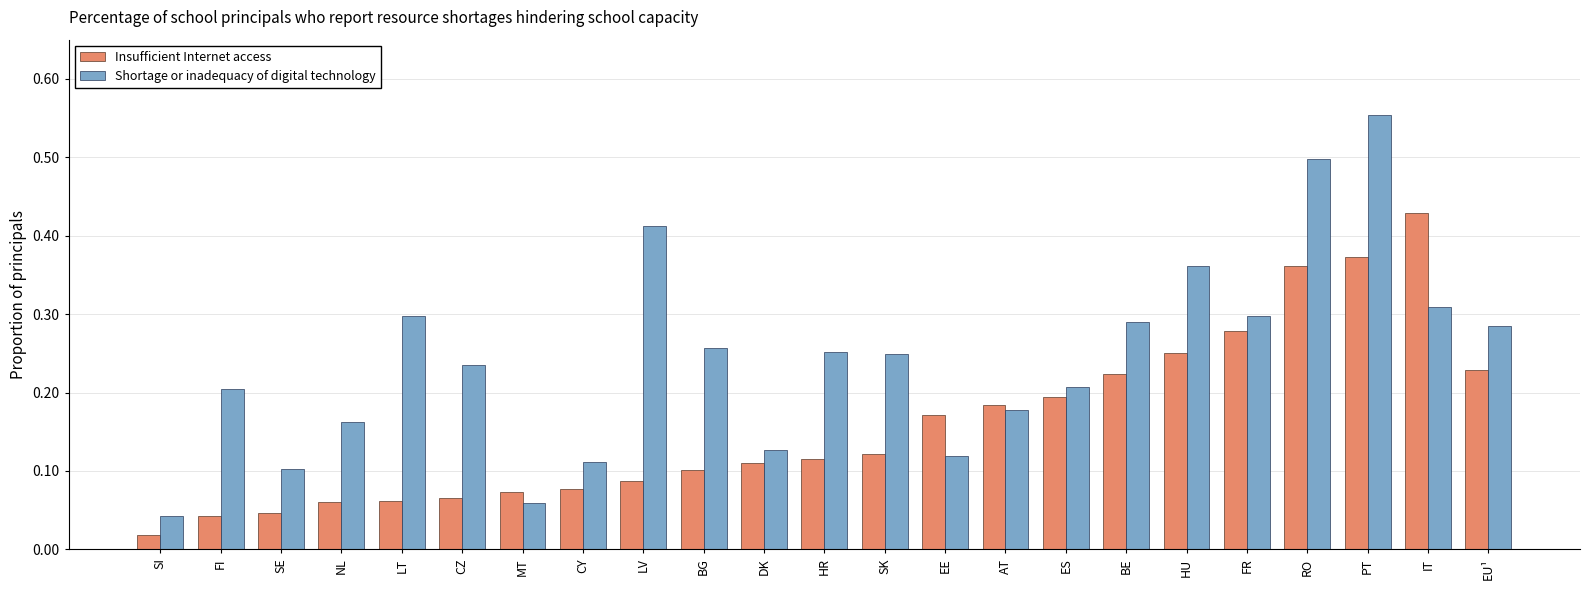

The Insufficient Internet access series shows 0.3 at FR. True or false?

True